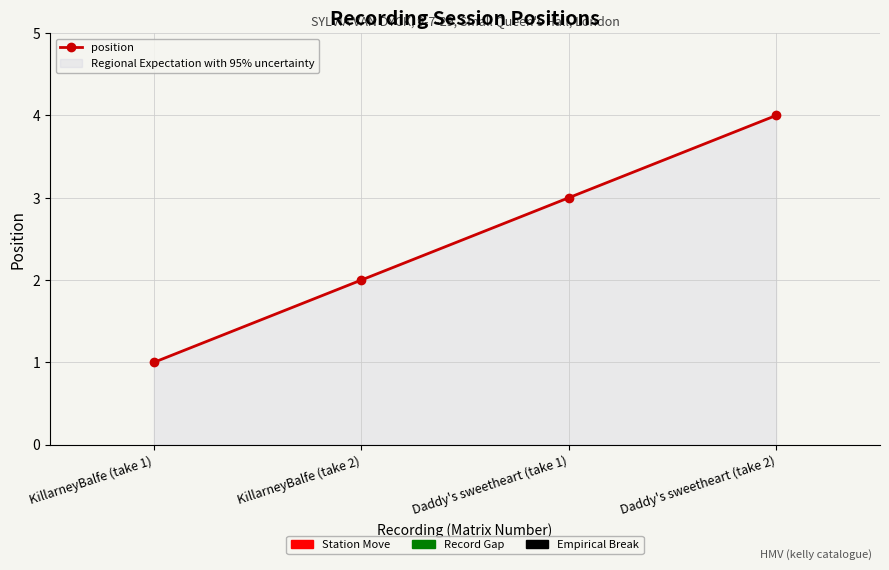

Count the number of data series in this chart.

1